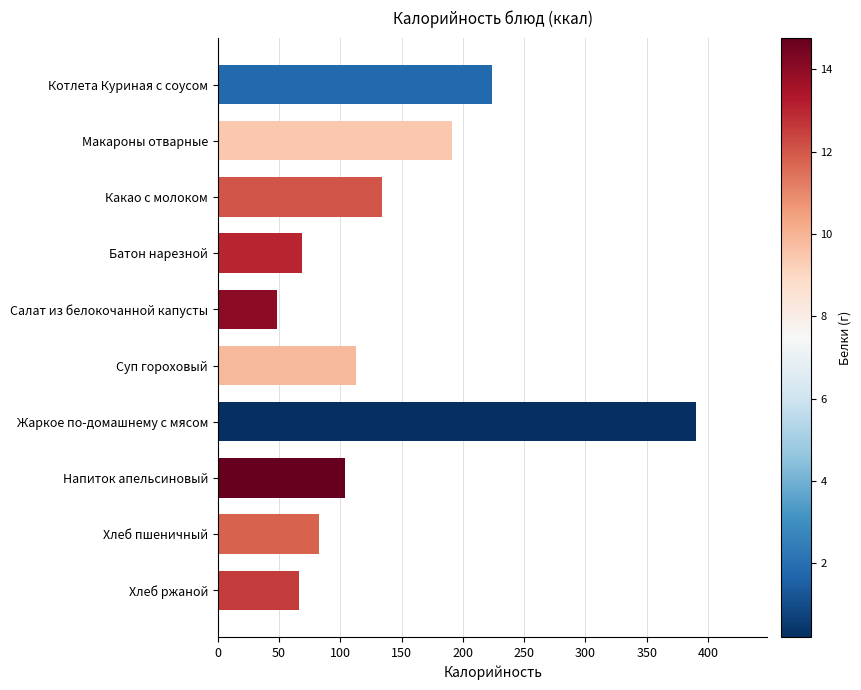

The chart shows a value of 223.8 at Котлета Куриная с соусом. True or false?

True